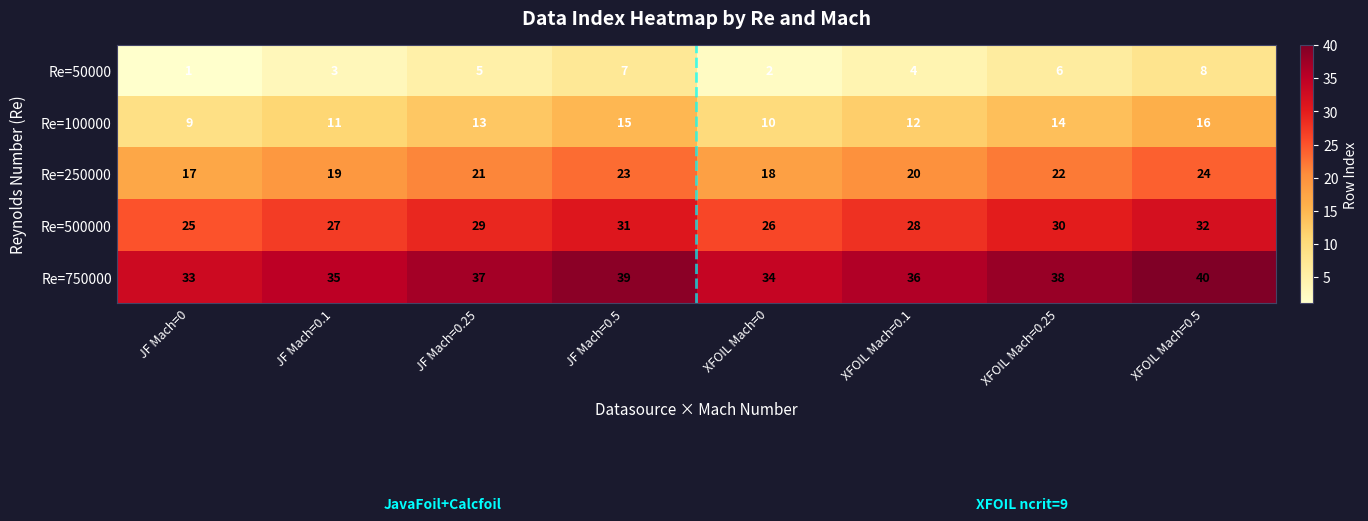

True or false: Re=50000 has a value of 4 at XFOIL Mach=0.1.

True